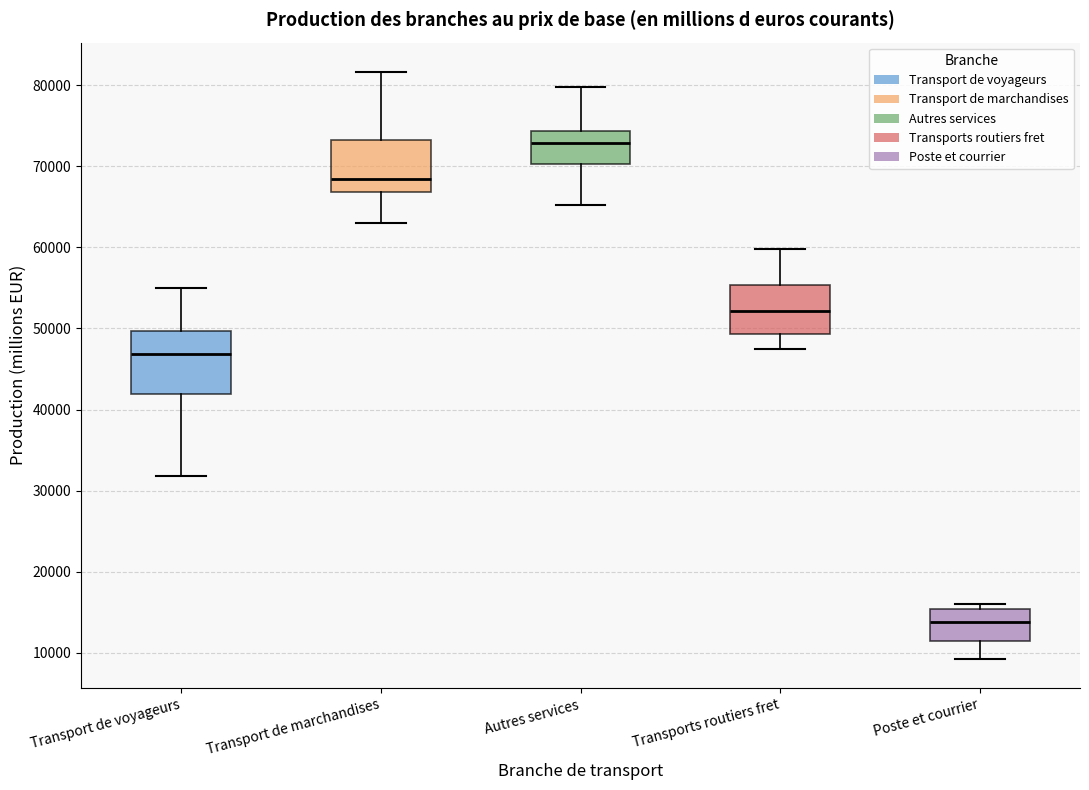

Which box is the tallest, from its lower edge to its upper edge?

Transport de voyageurs